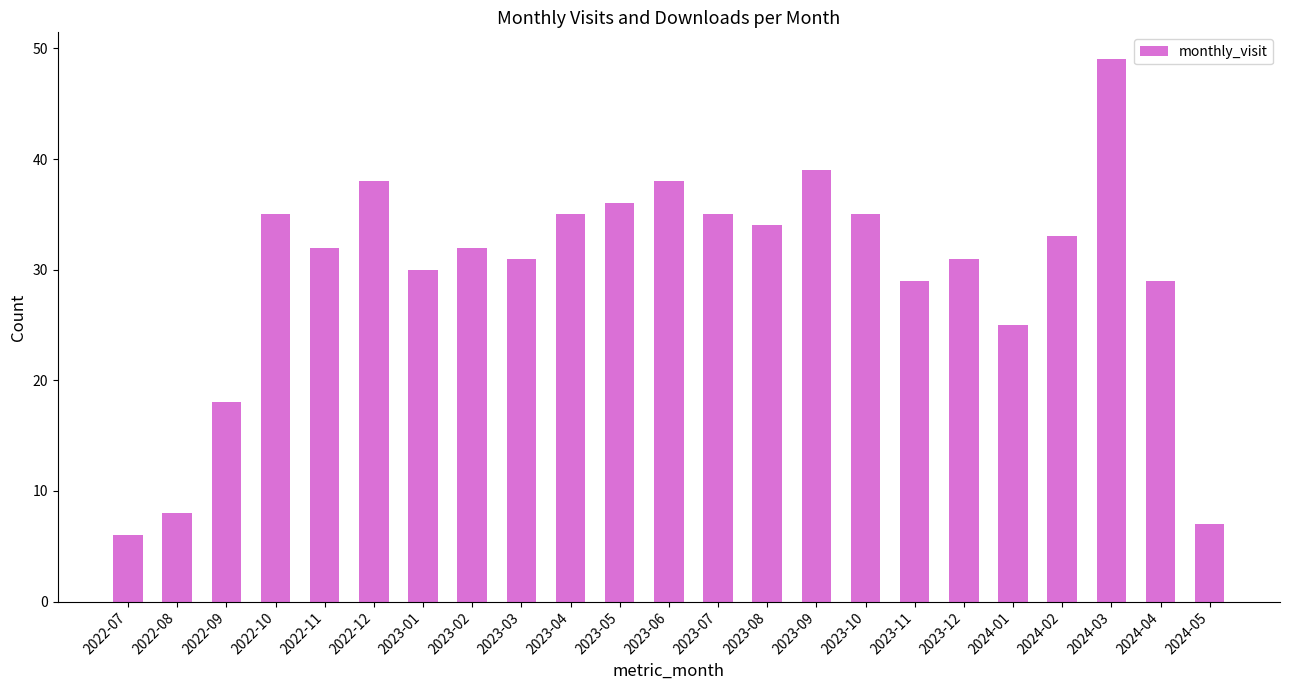

What is the greatest value displayed?

49